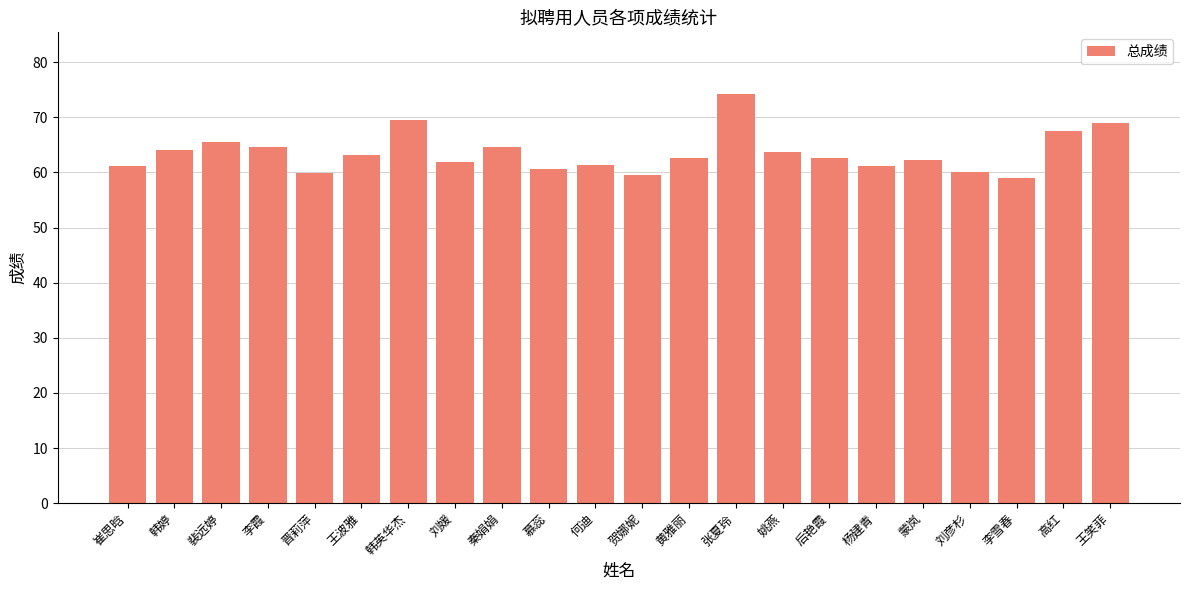

At which label is the value closest to 66?

裴远婷